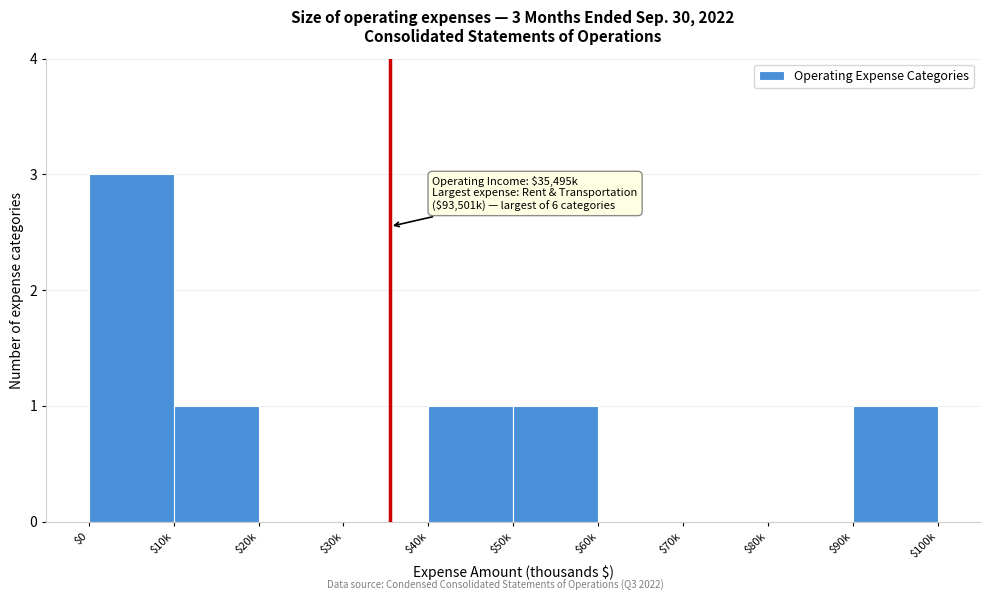

The value at $0 is 4. True or false?

False